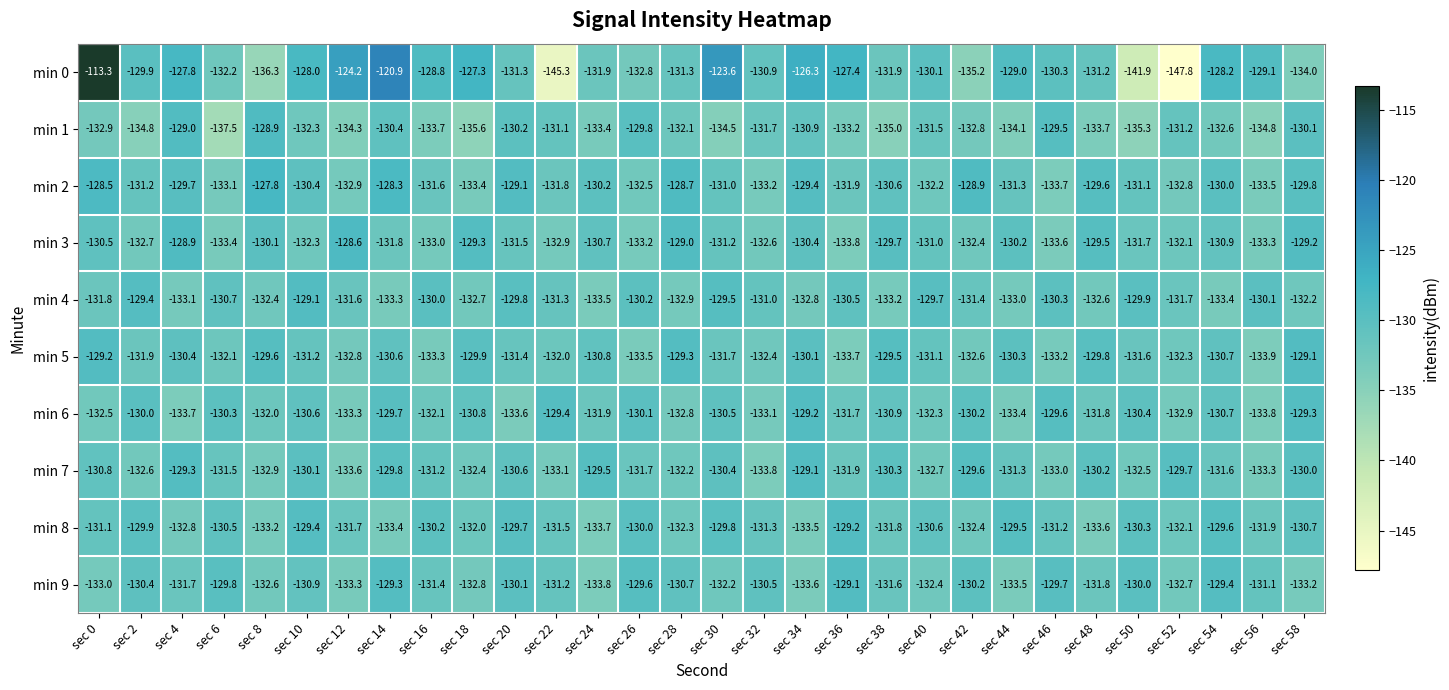

Count the number of data series in this chart.

10